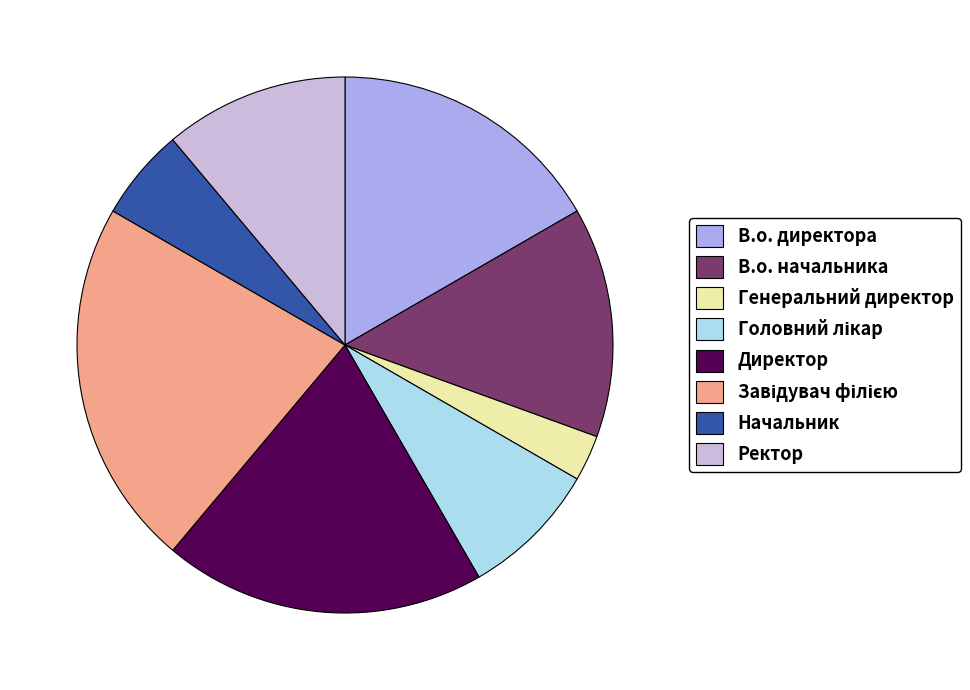

Is it true that В.о. директора is 17% of the pie?

True